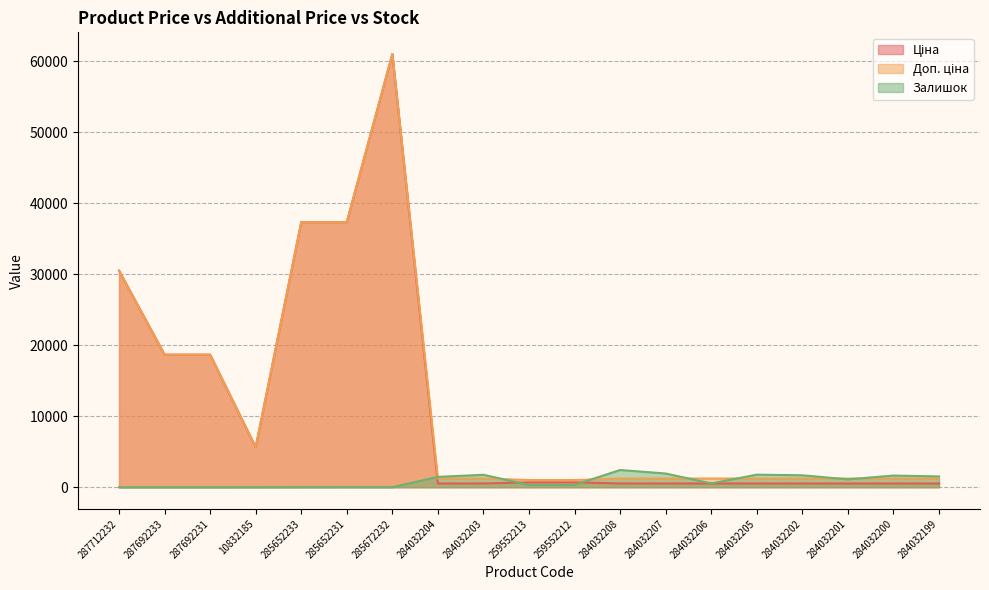

How many interior local peaks does the Доп. ціна series have?

1